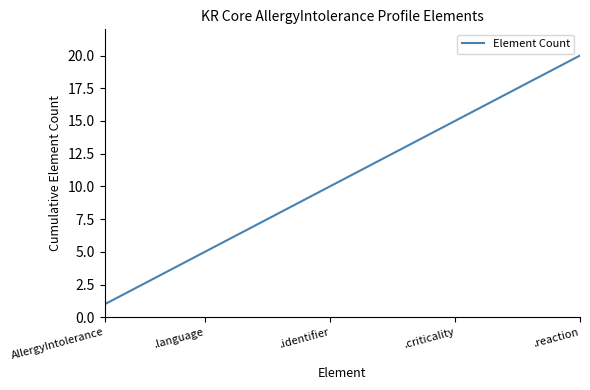

What is the difference between the maximum and minimum values?

19